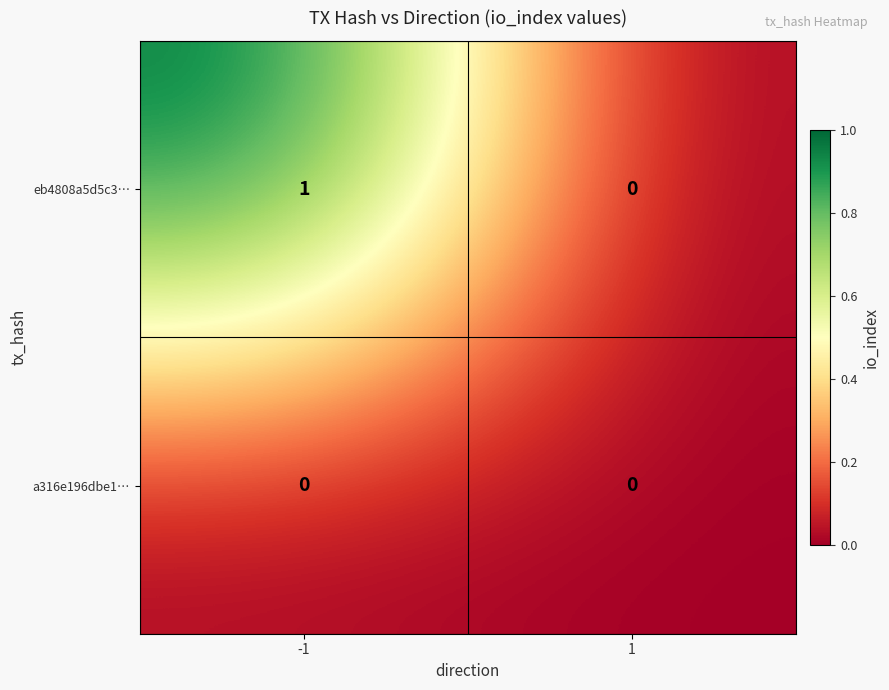

Reading left to right, list all the values displayed in this chart.

eb4808a5d5c3…: -1=1	1=0
a316e196dbe1…: -1=0	1=0